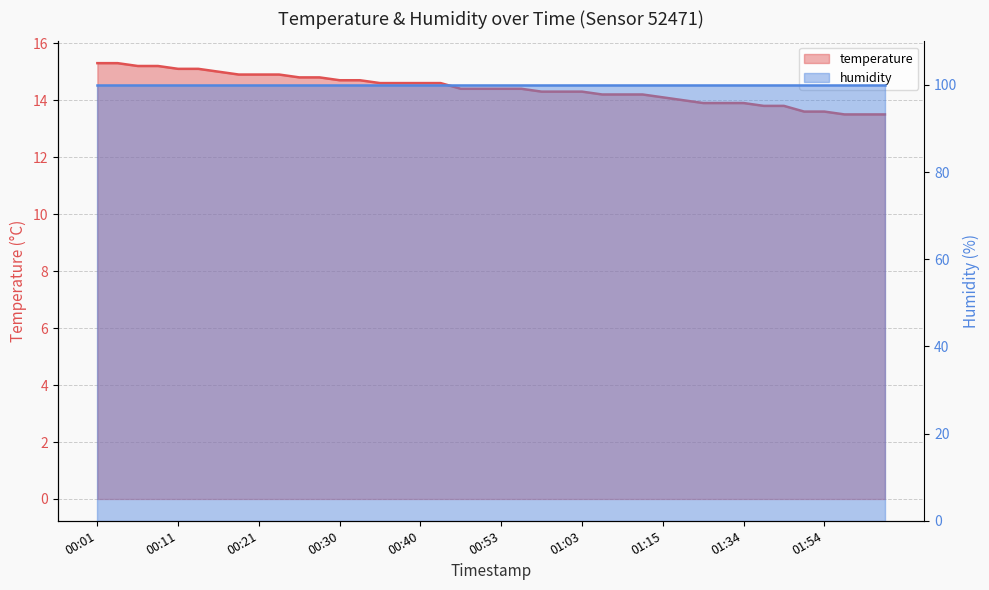

The chart shows a value of 25.4 at 00:33. True or false?

False